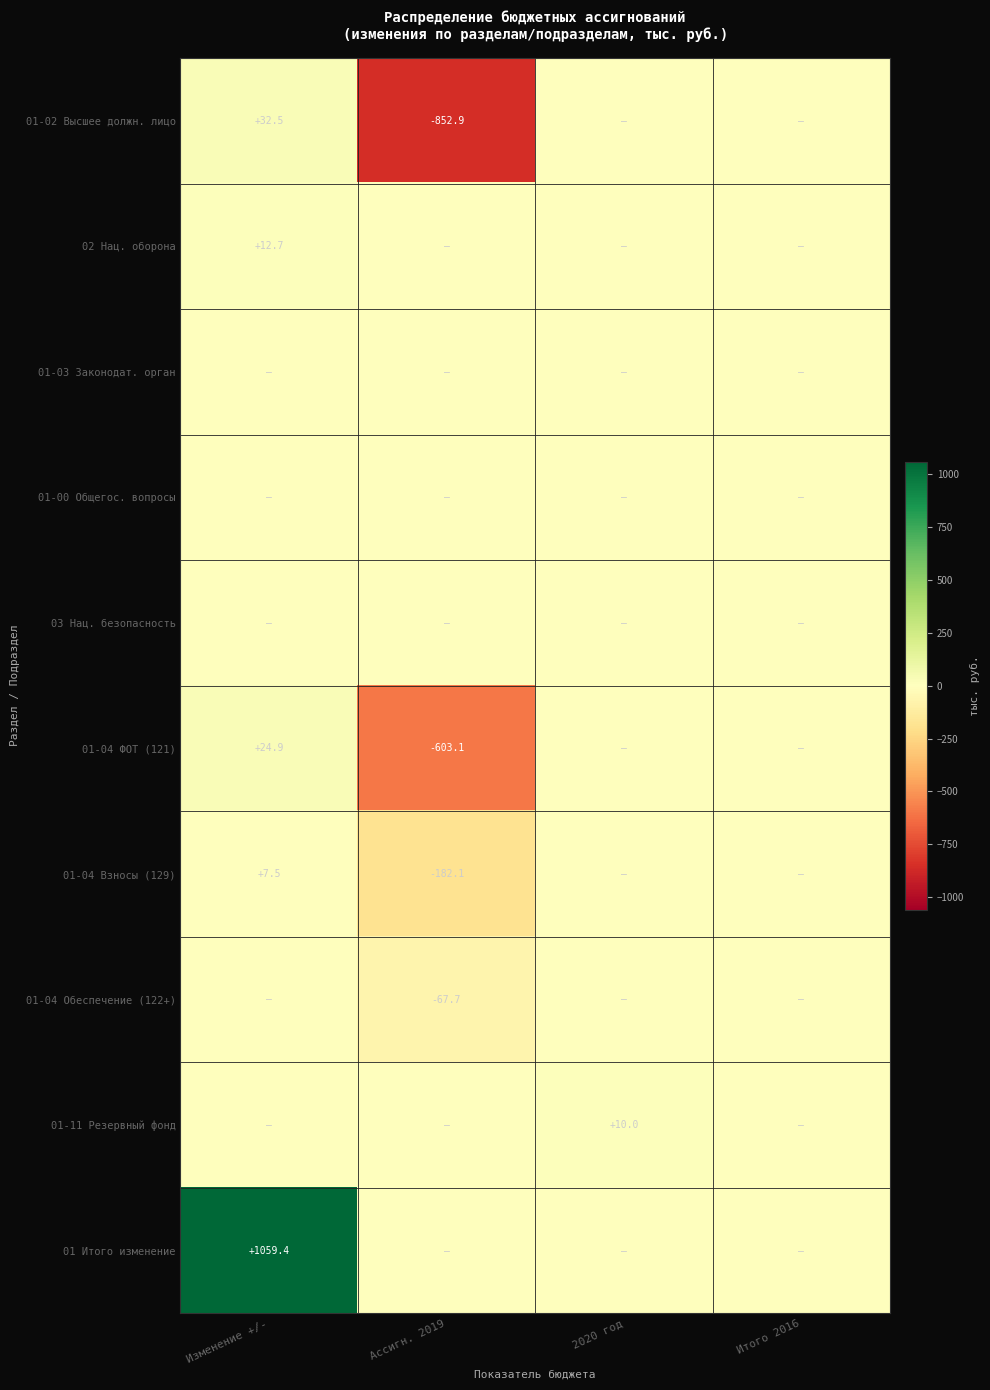

Which category has the highest value across all series?

Изменение +/-